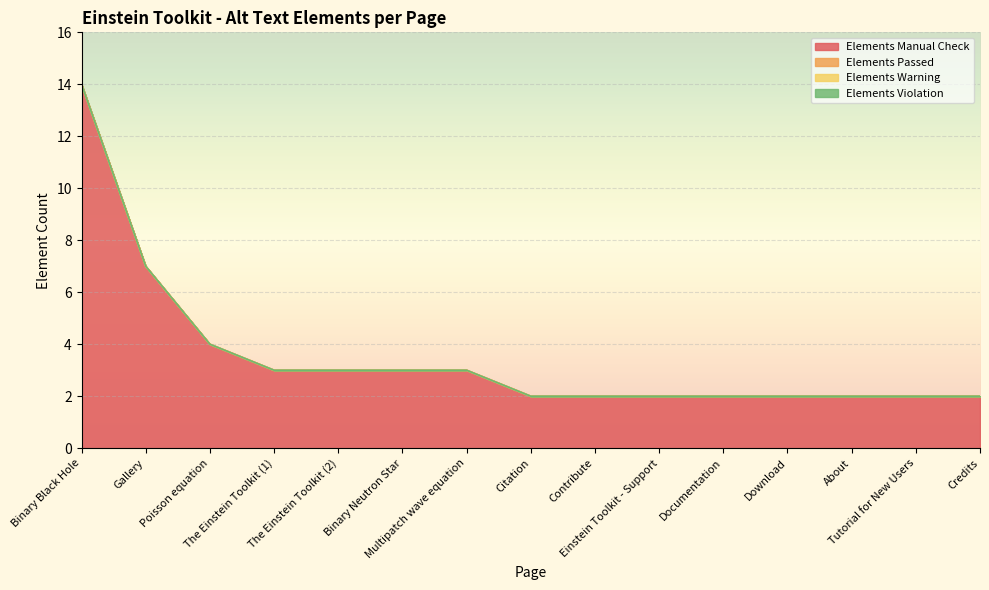

The value of Elements Manual Check at The Einstein Toolkit (1) is 3. True or false?

True